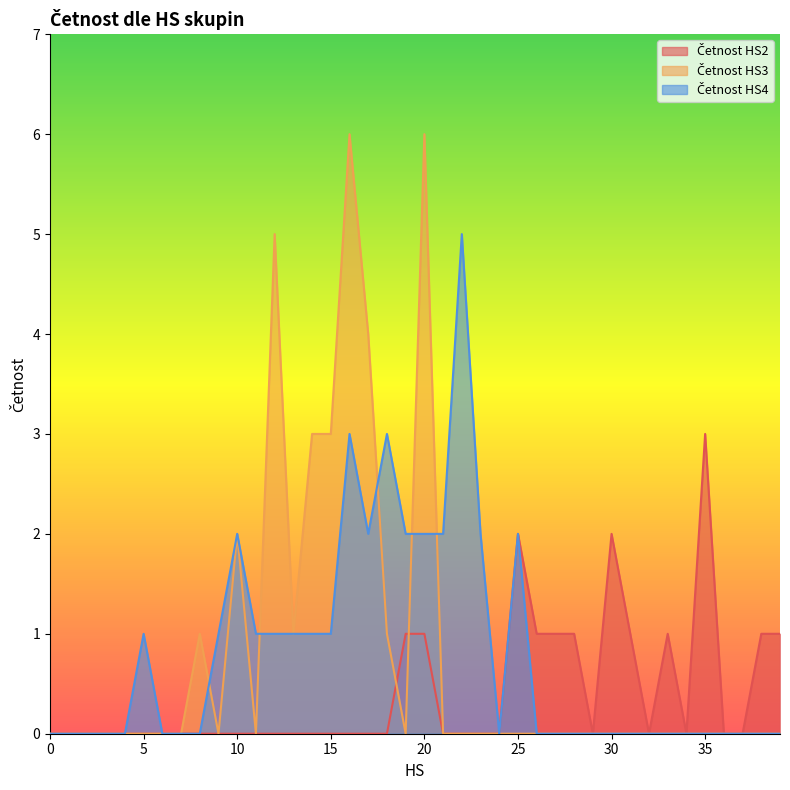

The value of Četnost HS4 at 15 is 1. True or false?

True